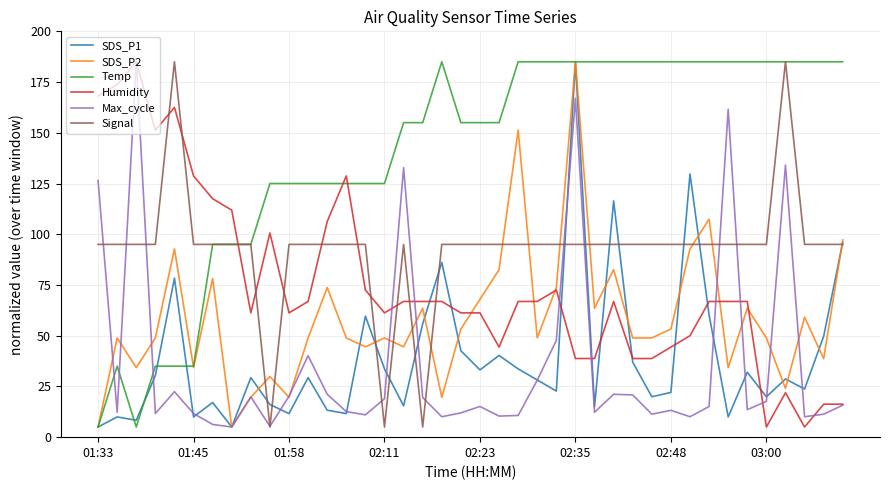

Which series has the largest total across all categories?

Temp